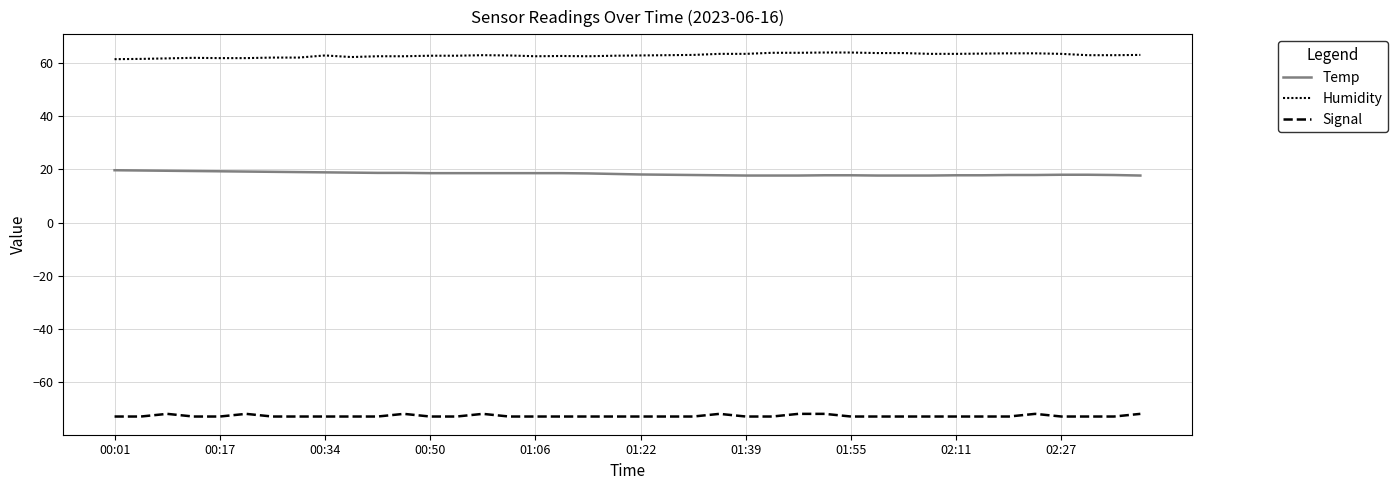

Does the chart display data point markers on the line(s)?

No